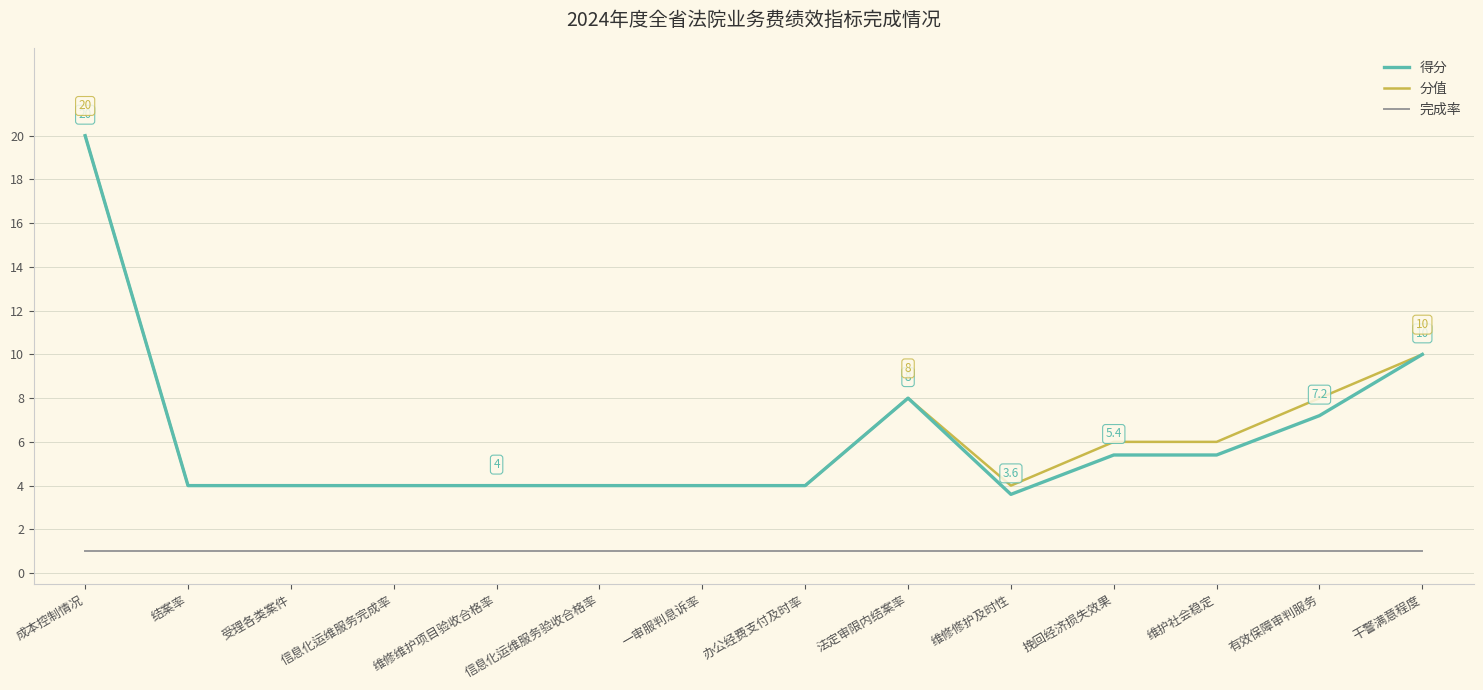

Is the value of 分值 at 维修修护及时性 greater than the value of 完成率 at 法定审限内结案率?

Yes